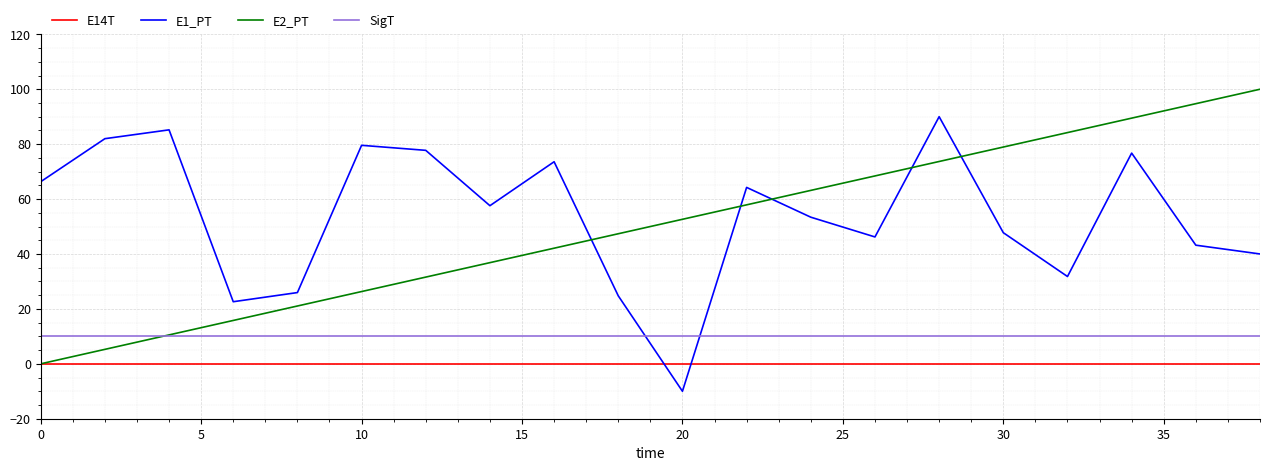

What is the greatest value displayed?

100.0